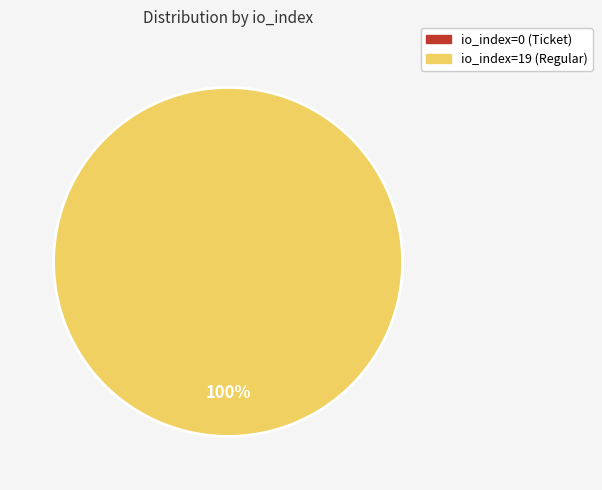

Count the number of slices in the pie.

2